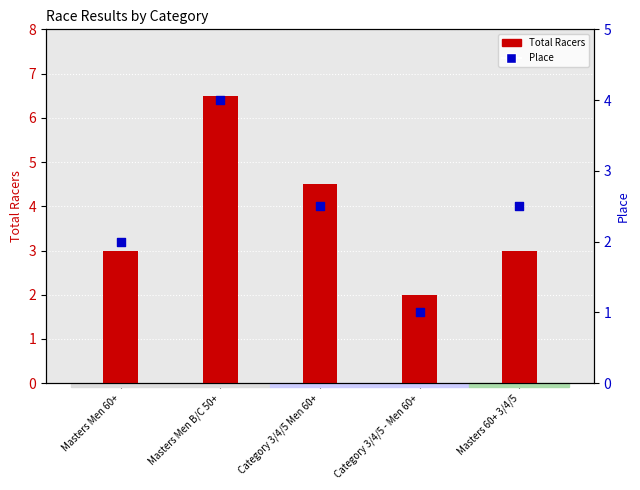

At which category is the sum across all series the highest?

Masters Men B/C 50+